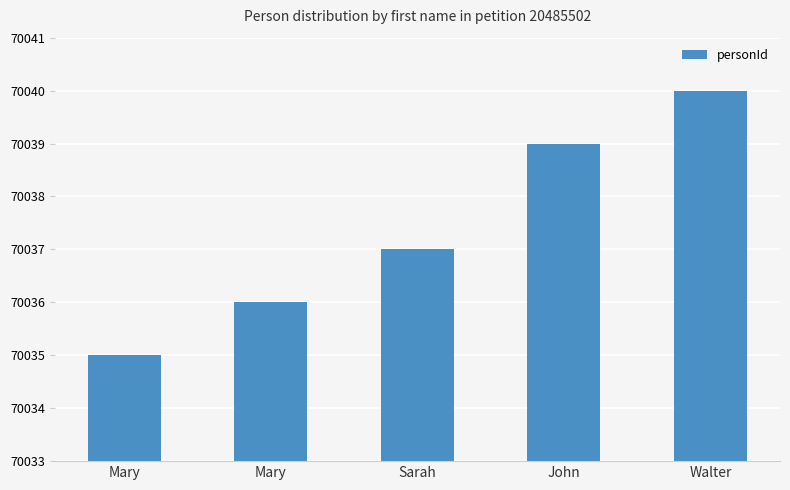

How many bars are there in total?

5